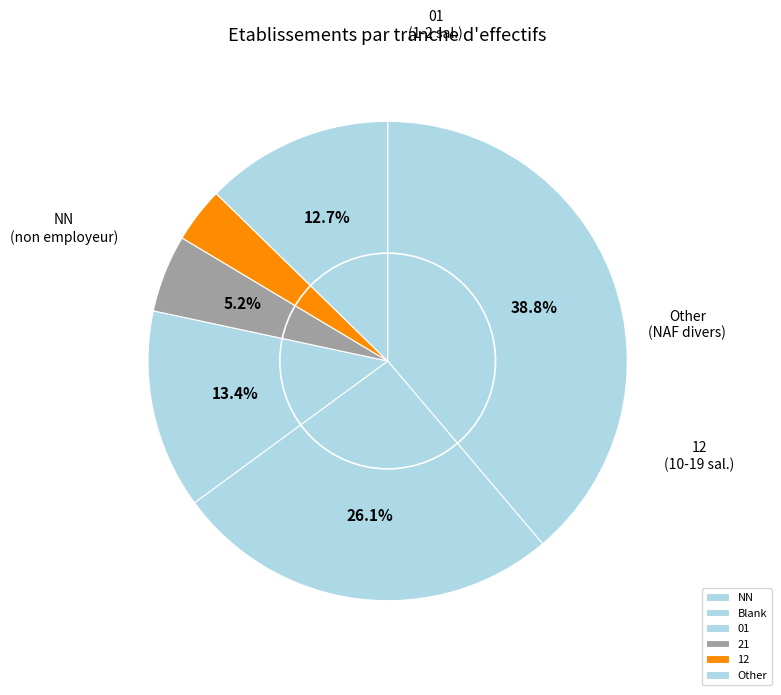

How many segments does this pie chart have?

6